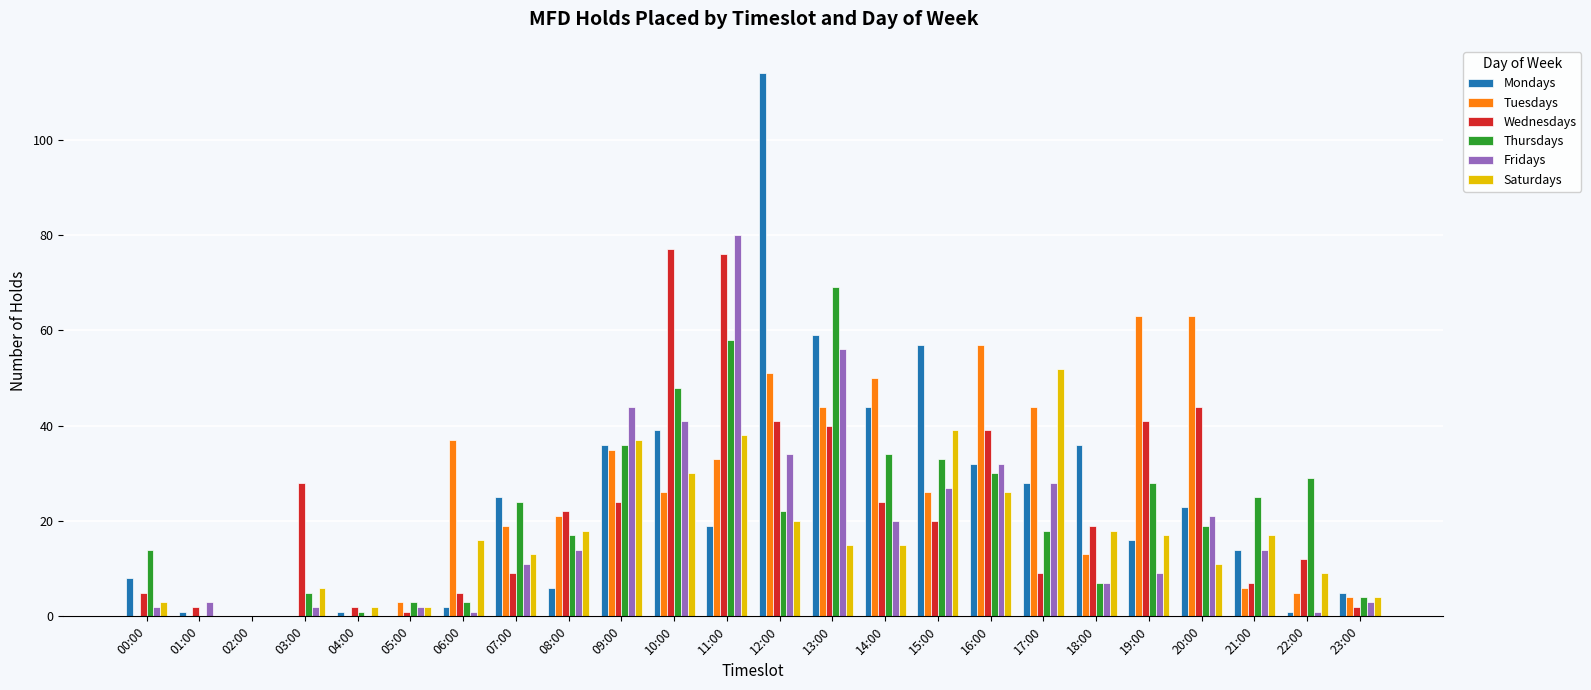

How many categories are shown in the chart?

24